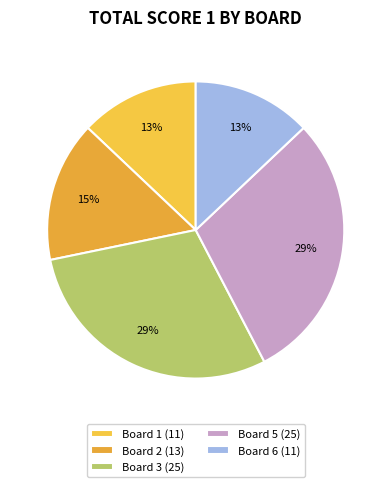

How many segments does this pie chart have?

5